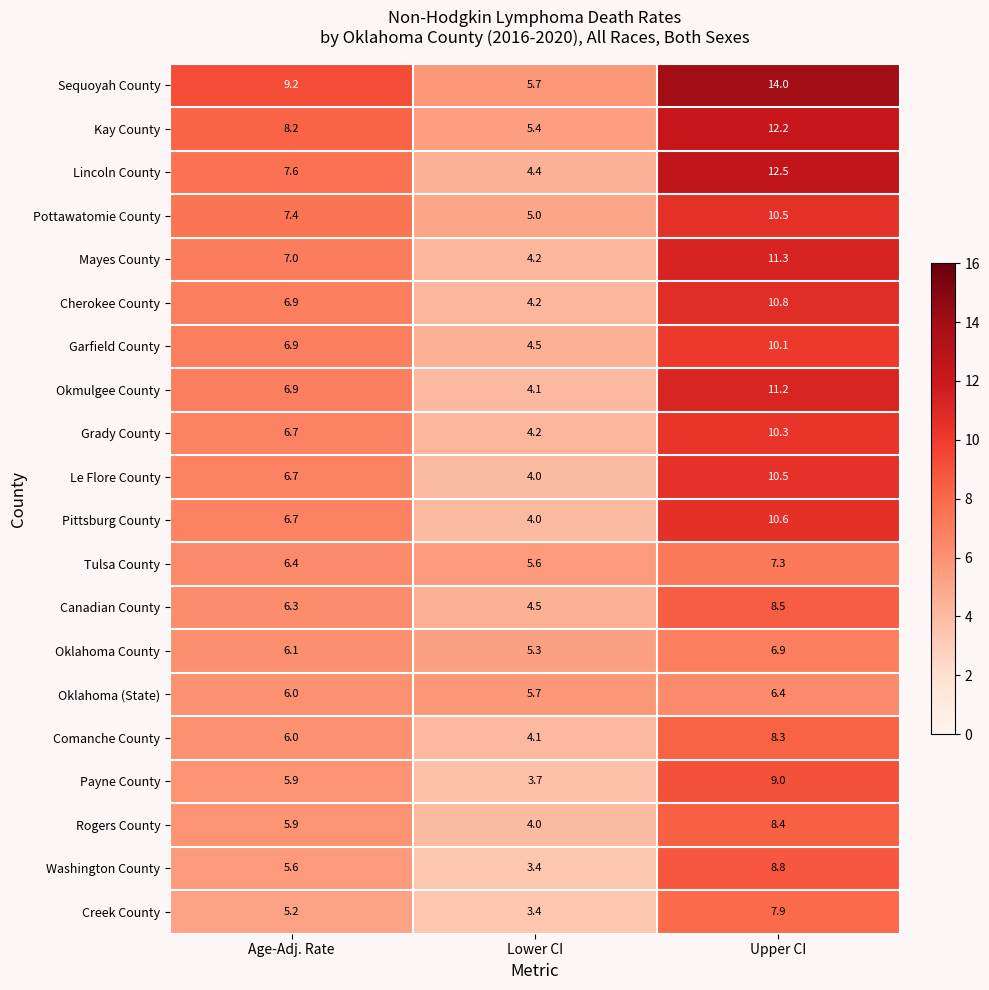

The Creek County series shows 2.3 at Lower CI. True or false?

False